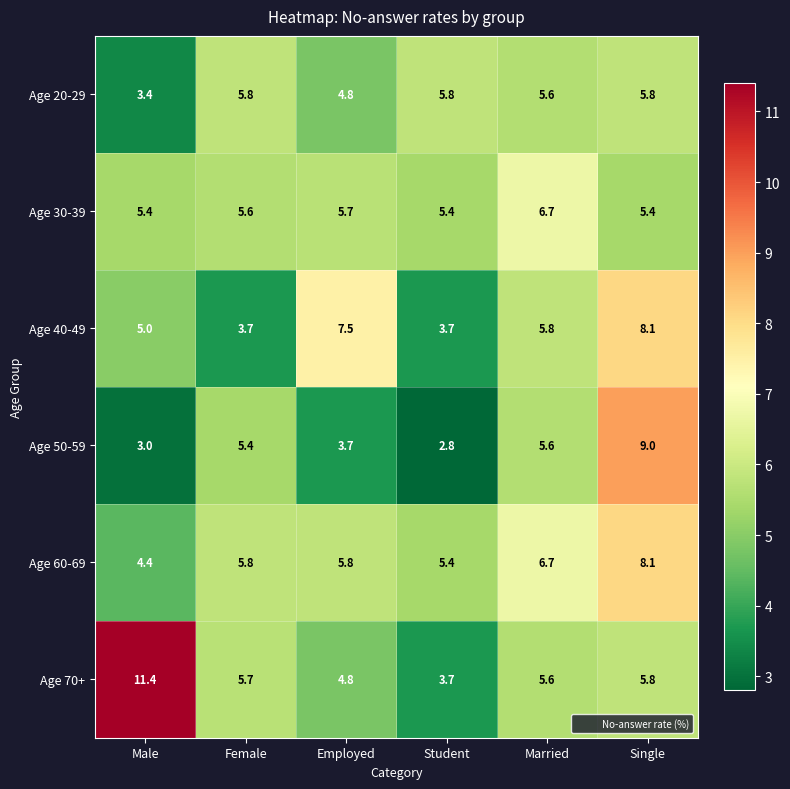

Which category has the lowest value in the Age 70+ series?

Student